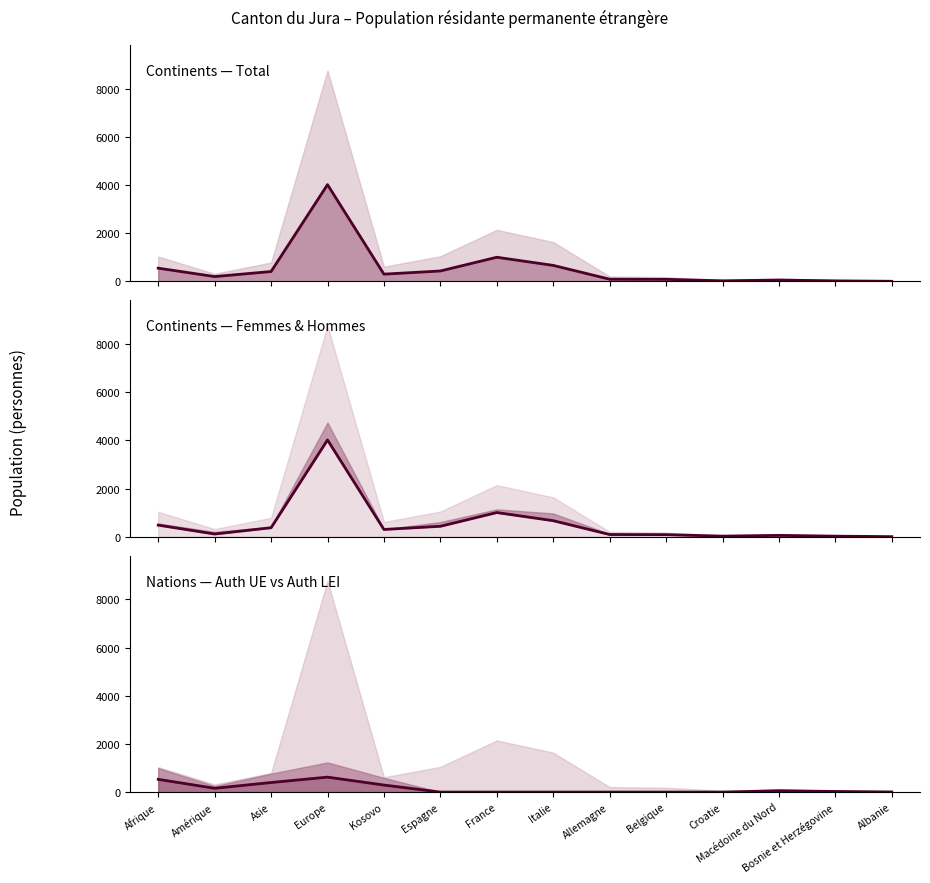

After their last crossing, which series has the higher values: Auth LEI Femmes ligne or Min(F,H) ligne?

Min(F,H) ligne